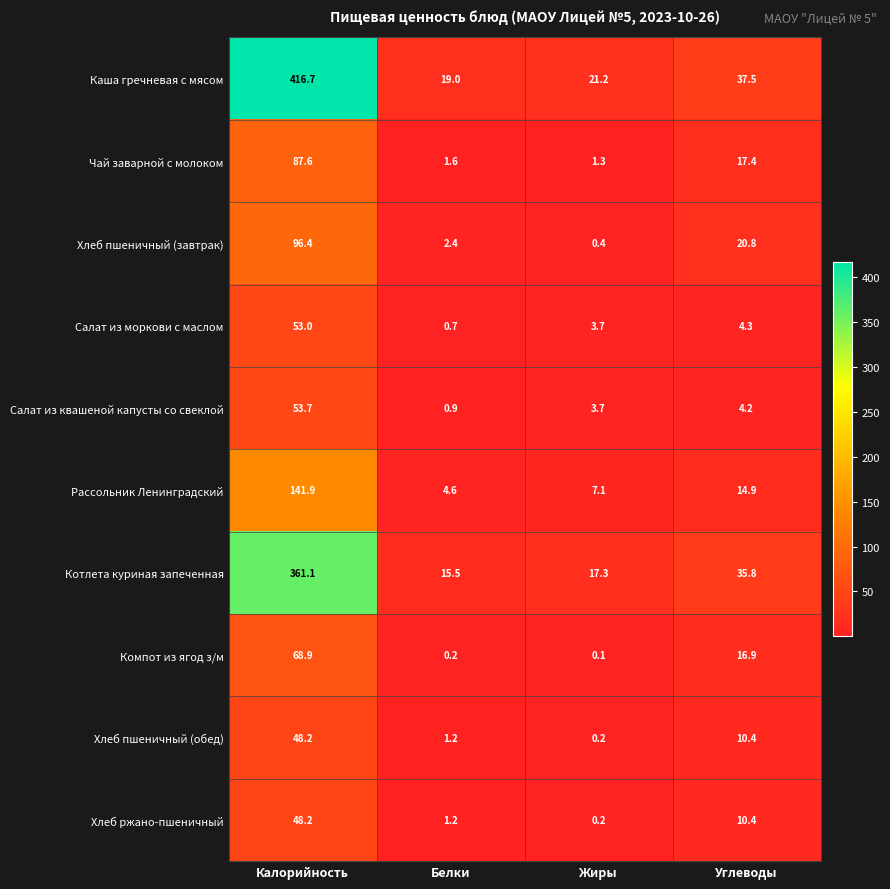

Where does the Каша гречневая с мясом series first go above 37?

Калорийность